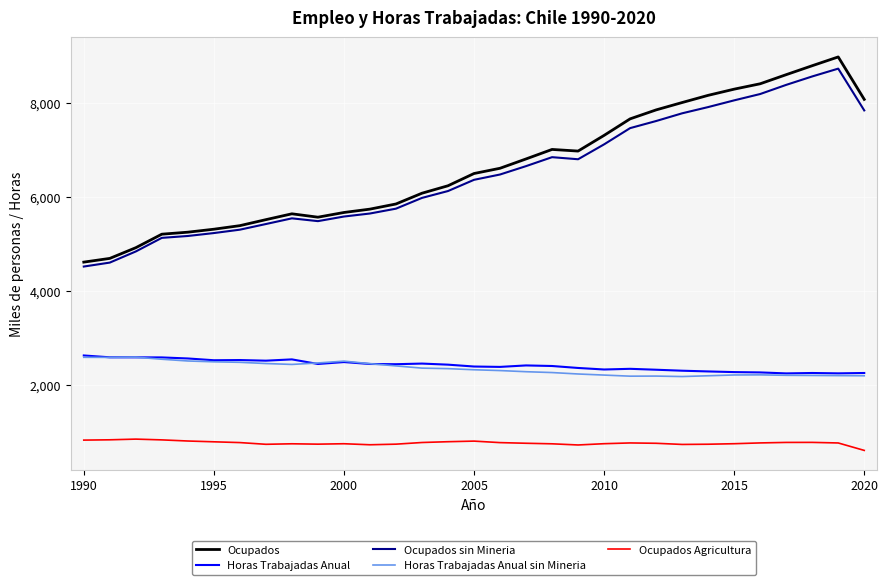

What is the maximum value shown in the chart?

8988.2